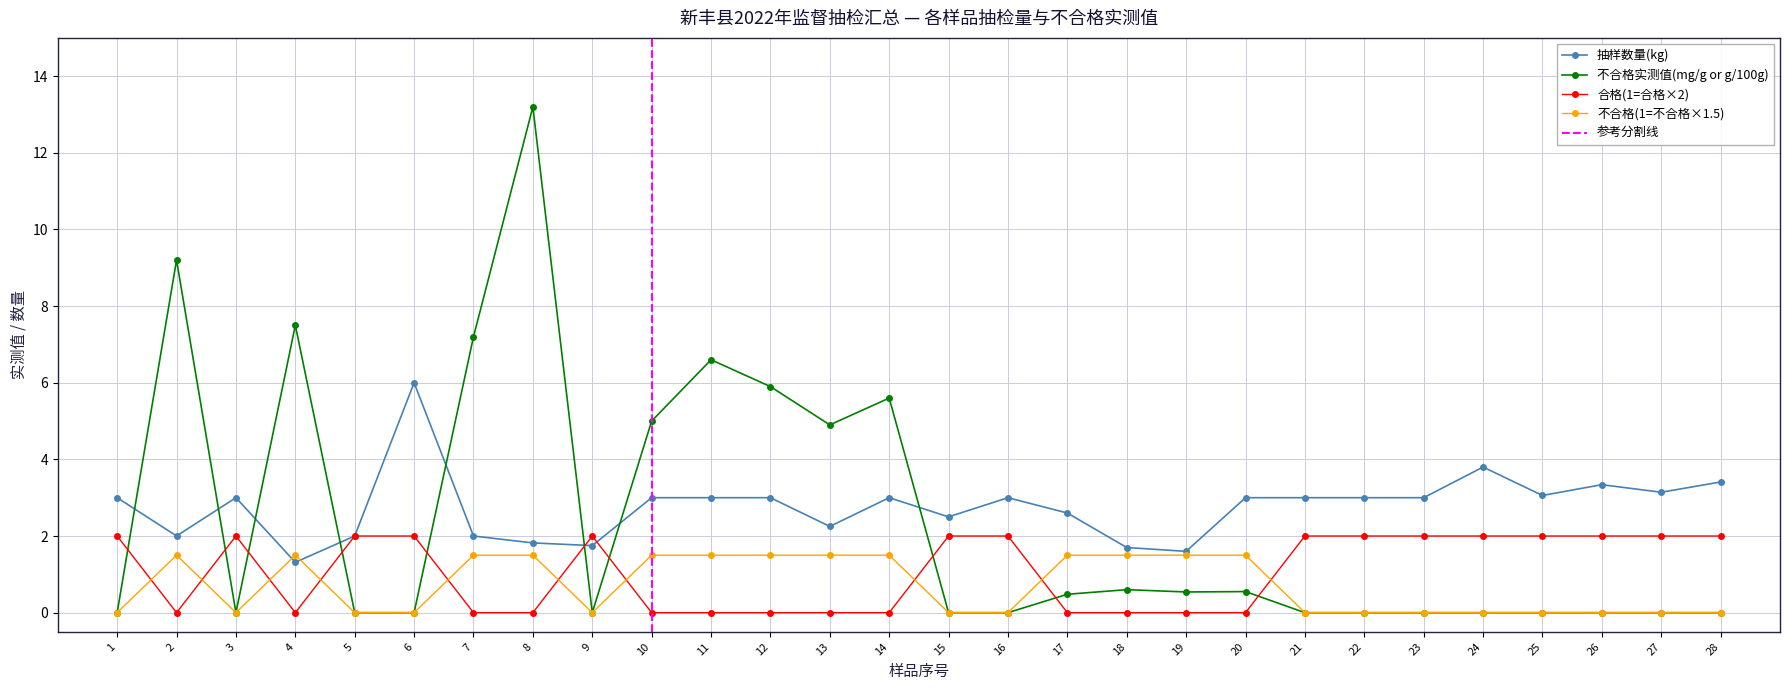

At which category is the sum across all series the highest?

1